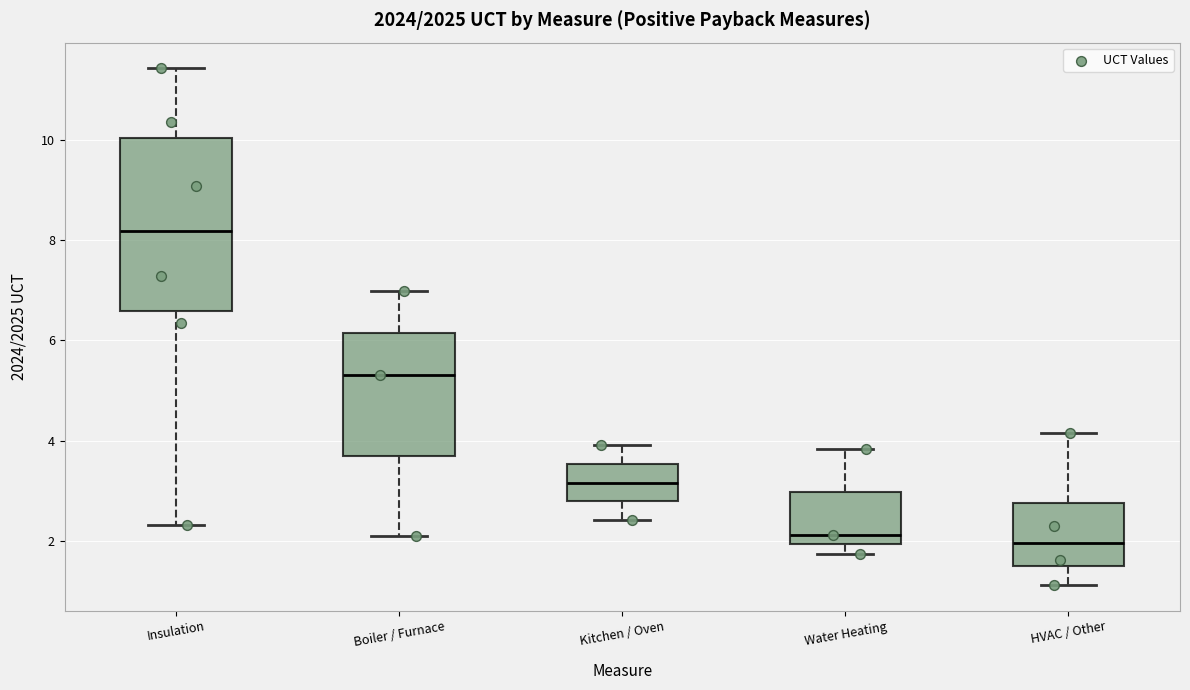

Where is the lower edge of the box for Boiler / Furnace on the y-axis? The values are not printed on the chart, so give them approximately, as read against the axis.

3.6